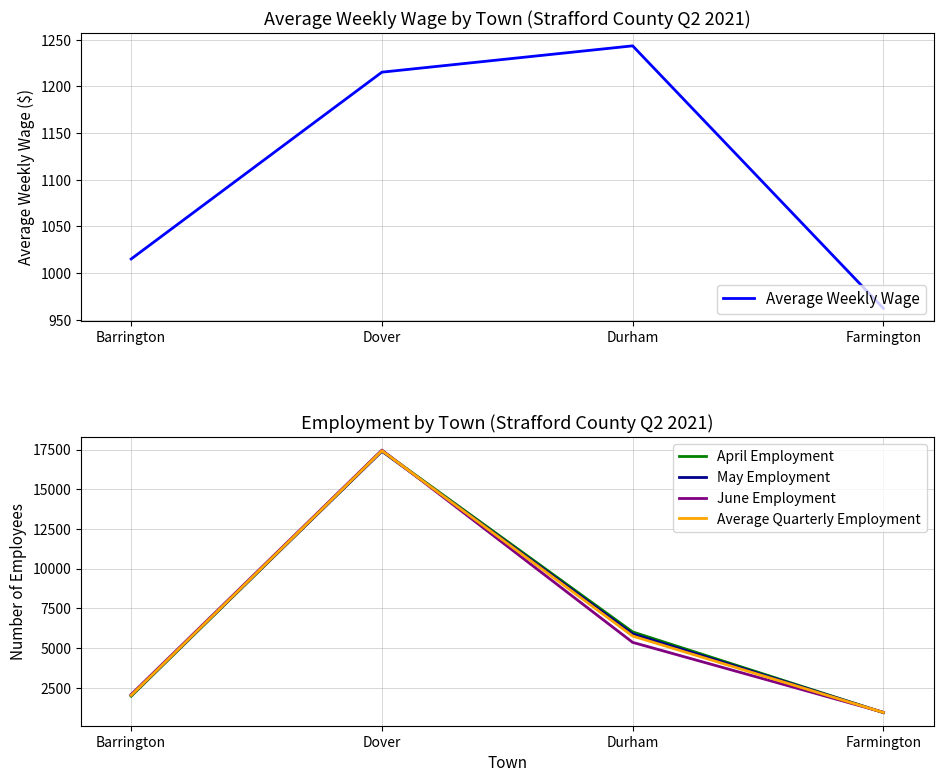

How many data points in April Employment are less than 6018?

2